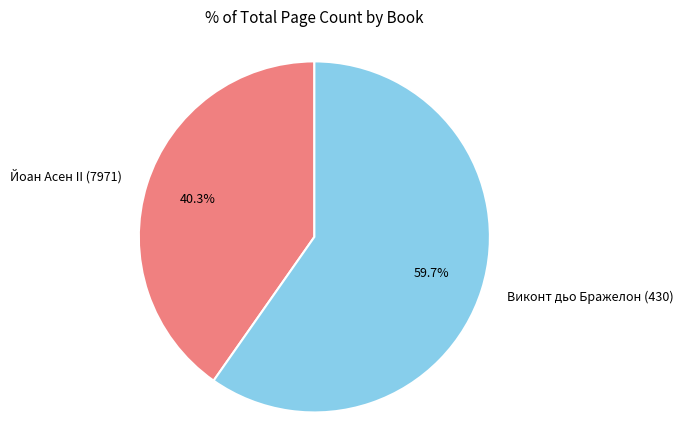

The Виконт дьо Бражелон (430) slice represents 75% of the pie. True or false?

False